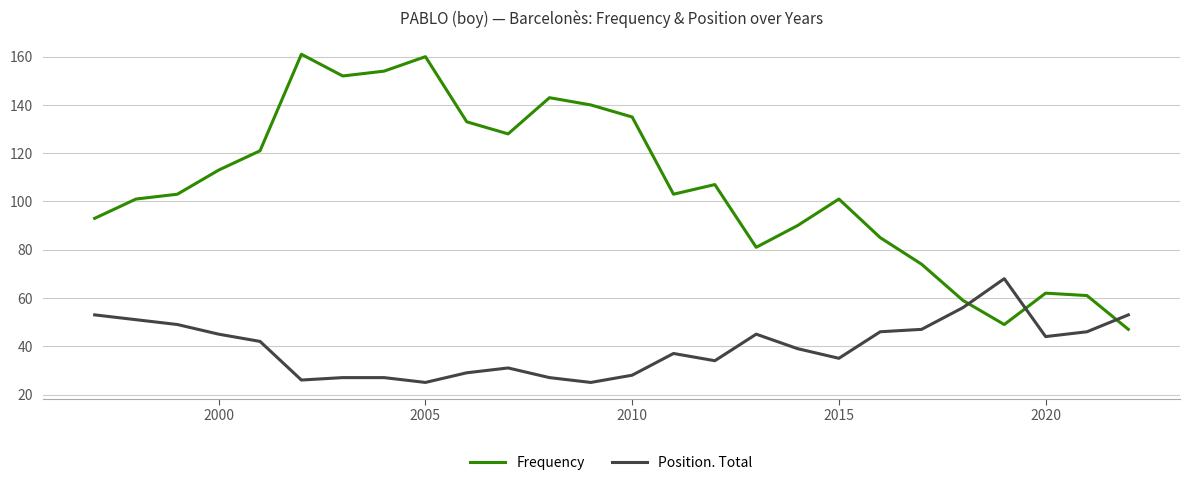

Which series ends up on top after the final intersection of Frequency and Position. Total?

Position. Total